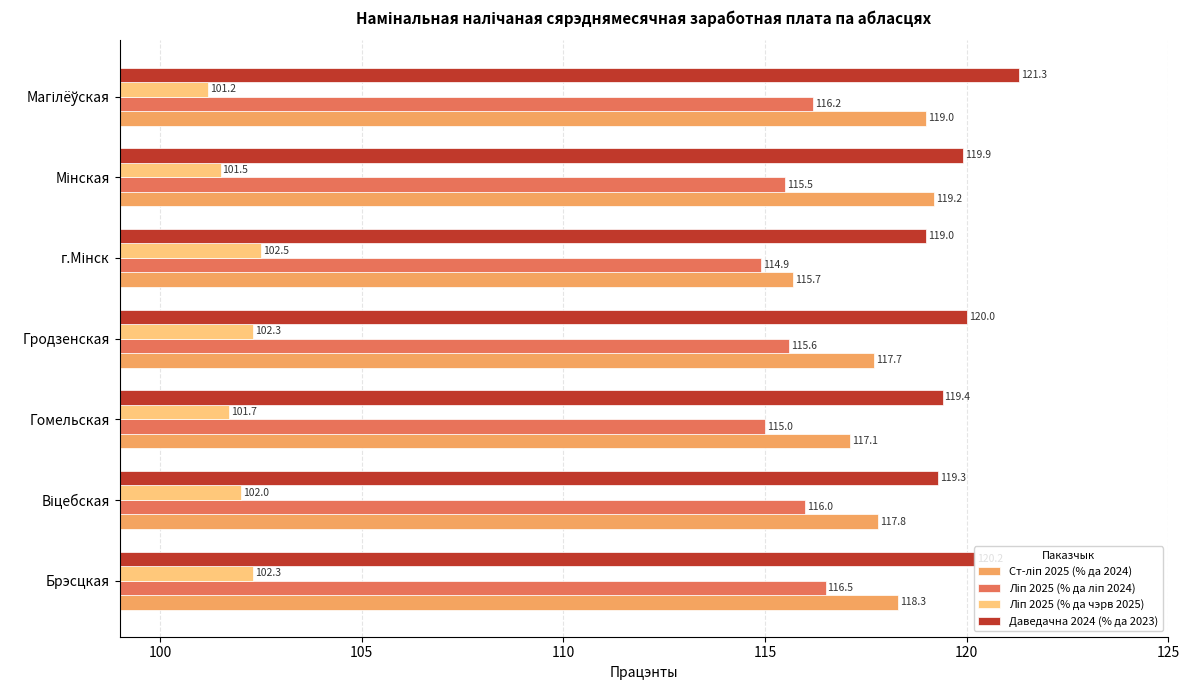

What is the total value across all series at Гродзенская?

455.6